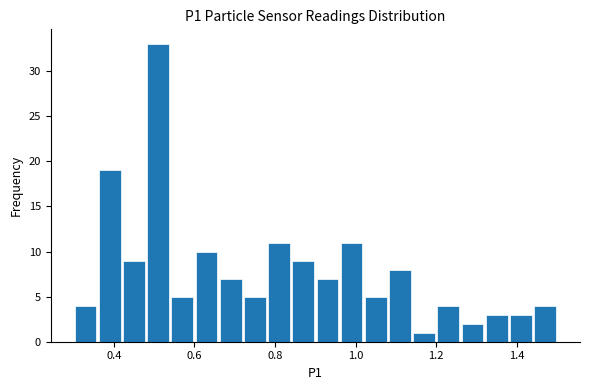

Read against the x-axis, roughly where is the centre of the tallest bar?

0.52